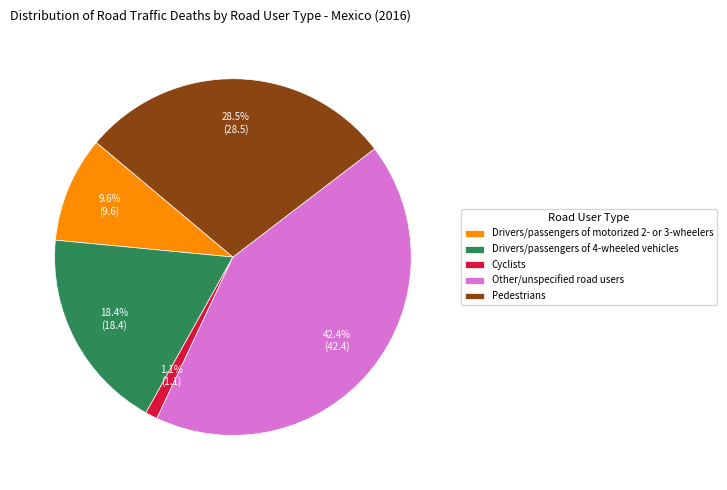

Which has a higher value, Pedestrians or Cyclists?

Pedestrians